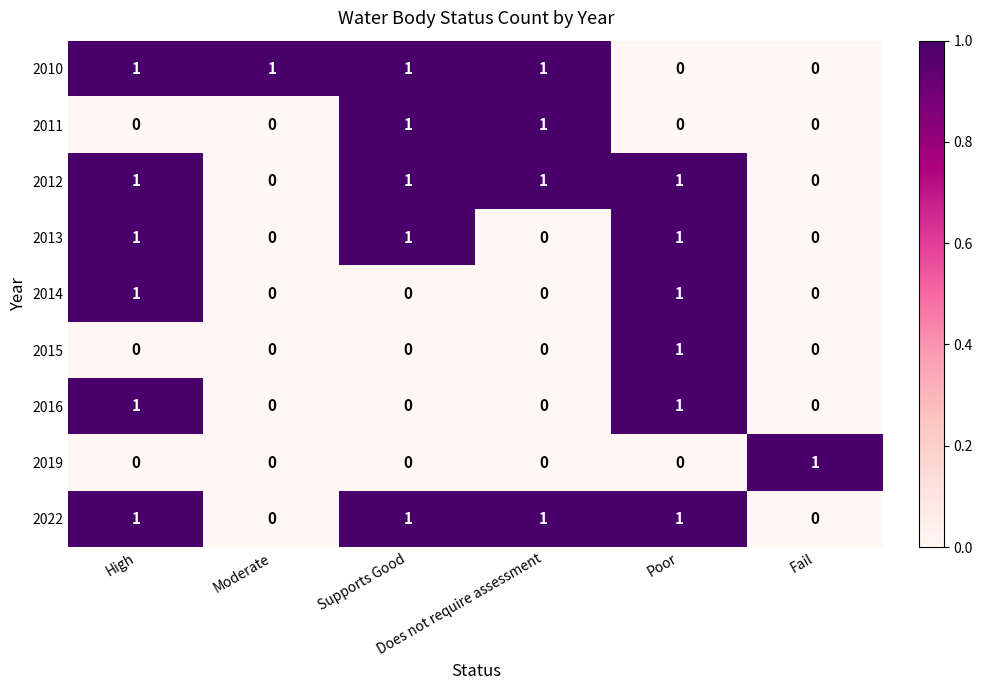

Count the 2011 values in the range 0 to 1.

6